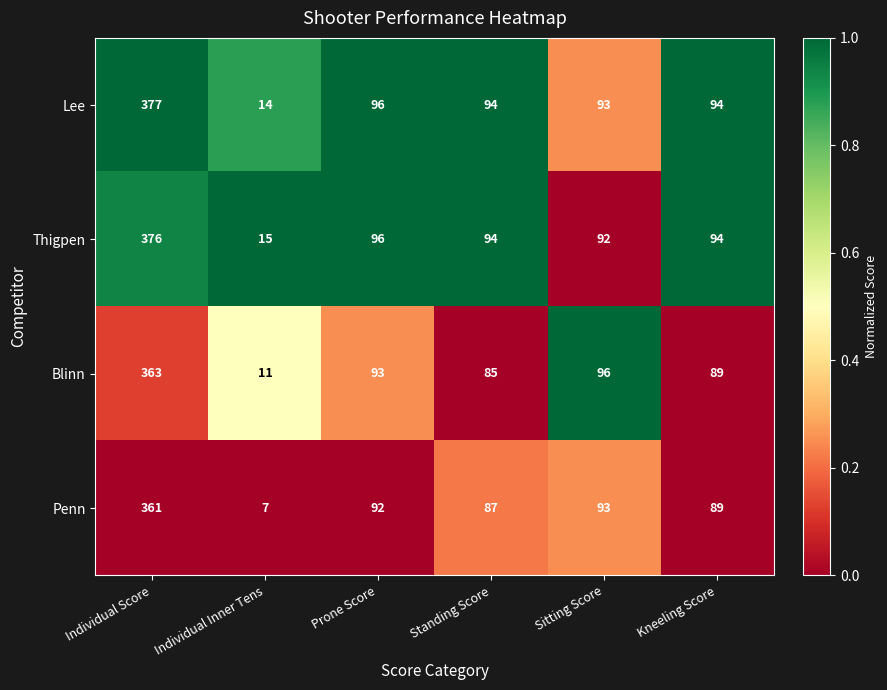

What is the difference between the highest and lowest values at Standing Score?

9